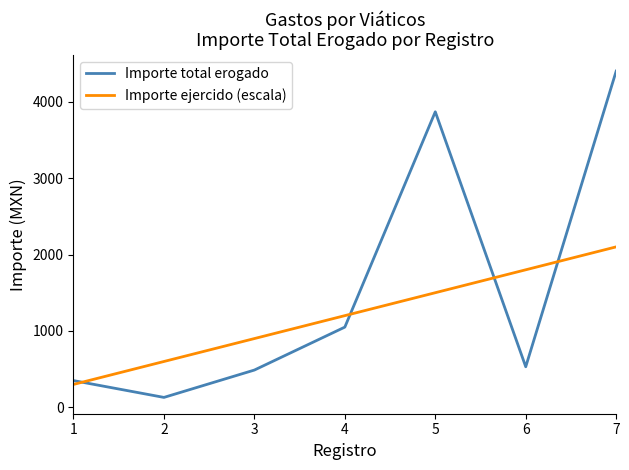

What is the spread (max minus min) of values at 4?

150.0